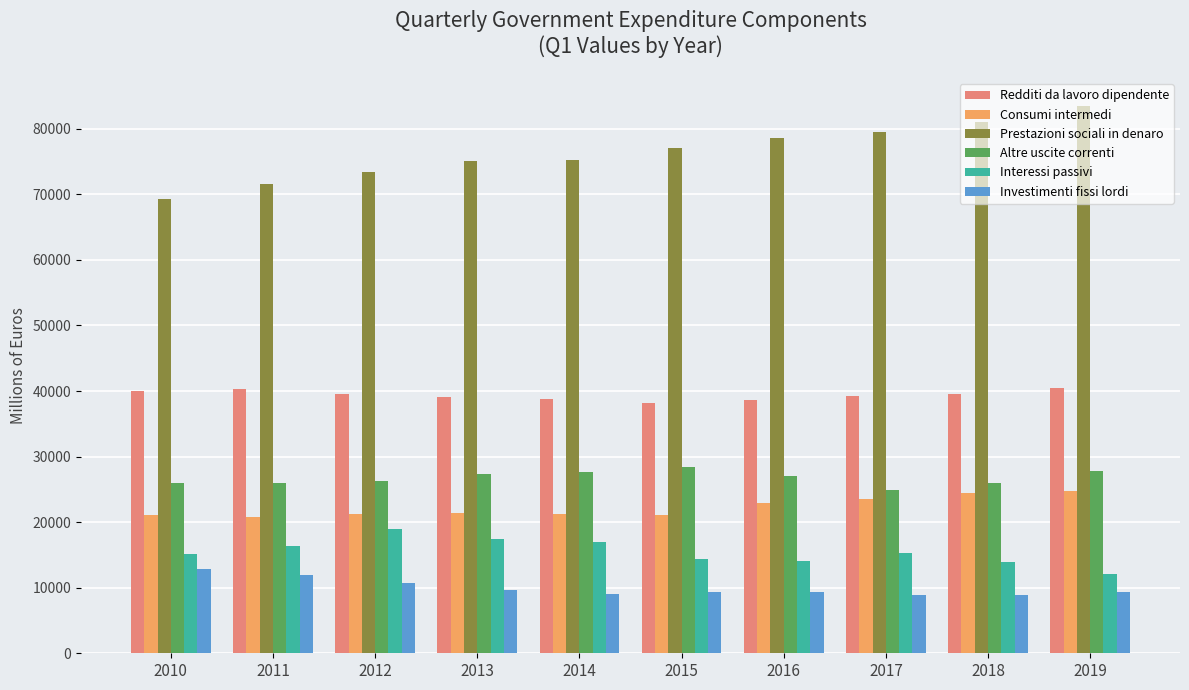

What value does the Altre uscite correnti series have at 2016?

26965.8